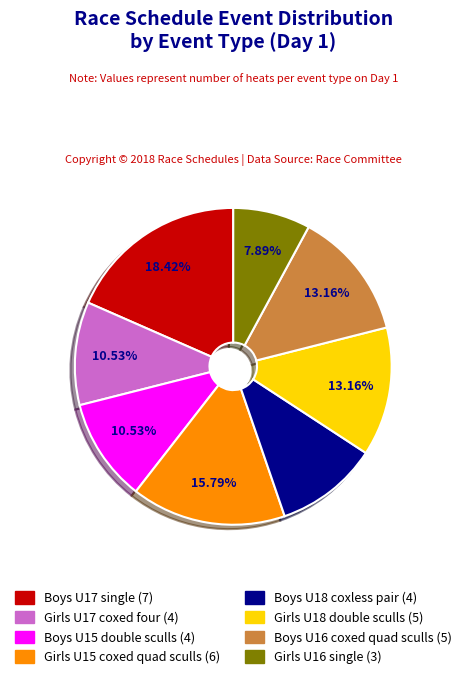

What portion of the pie excludes Girls U16 single?

92.1%